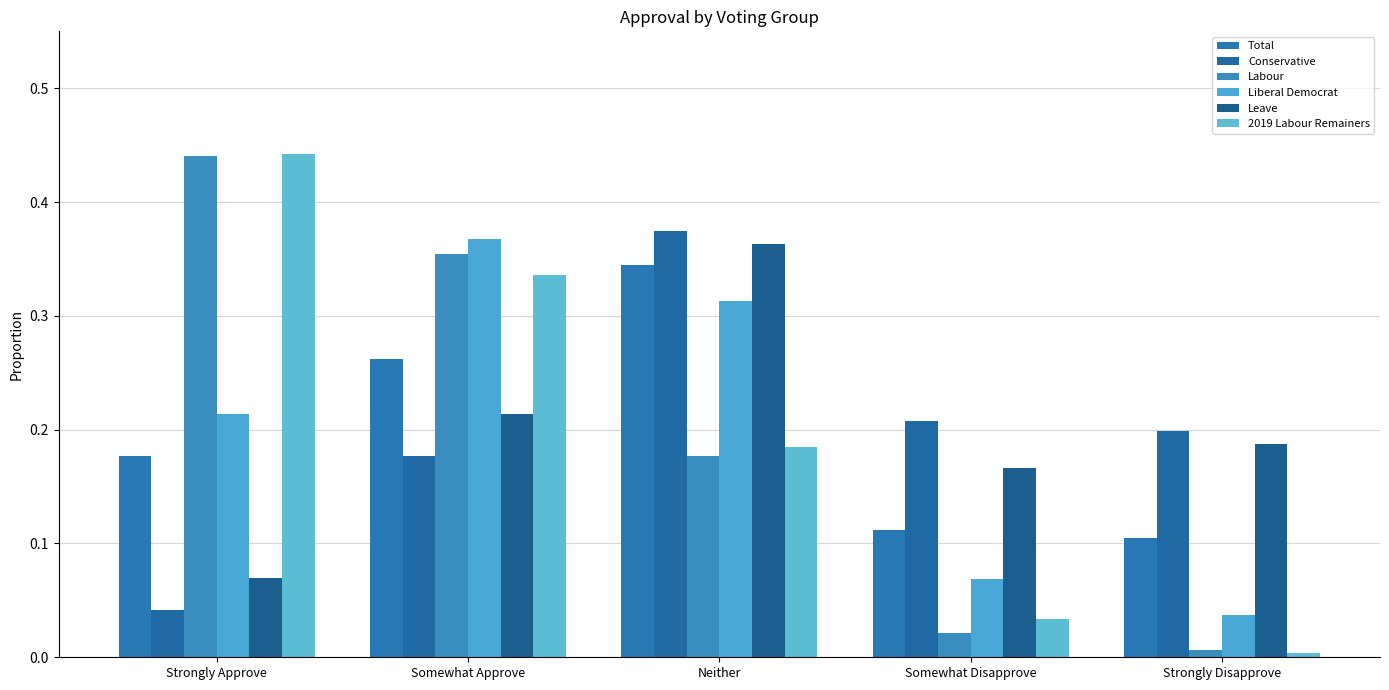

What is the approximate value of Labour at Neither?

0.2